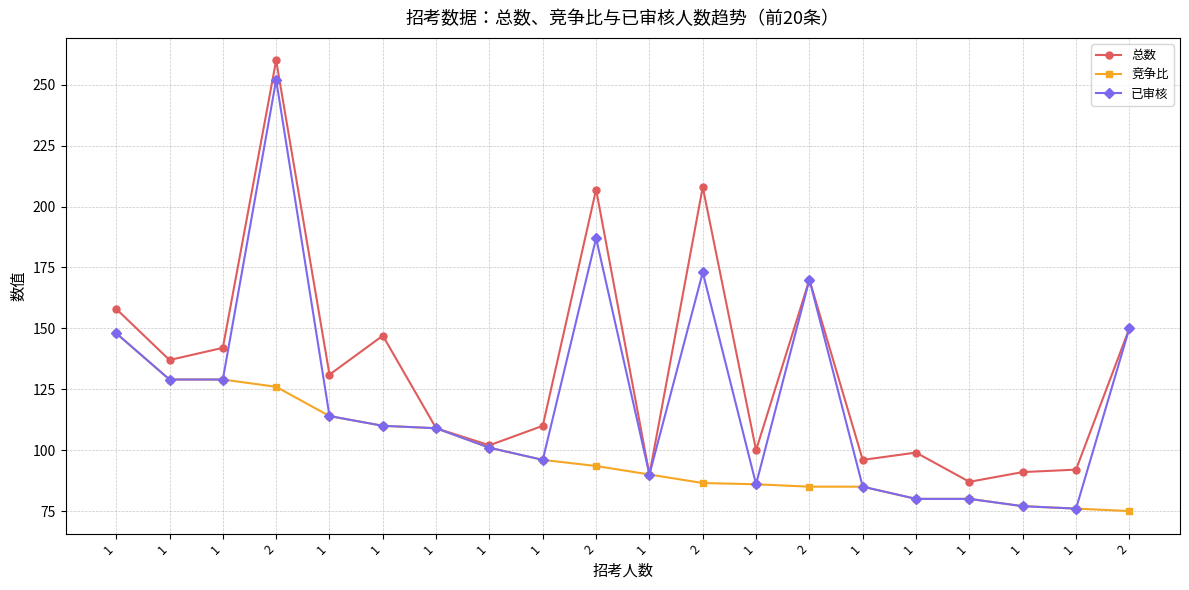

Is the value of 总数 at 2 greater than the value of 竞争比 at 1?

Yes